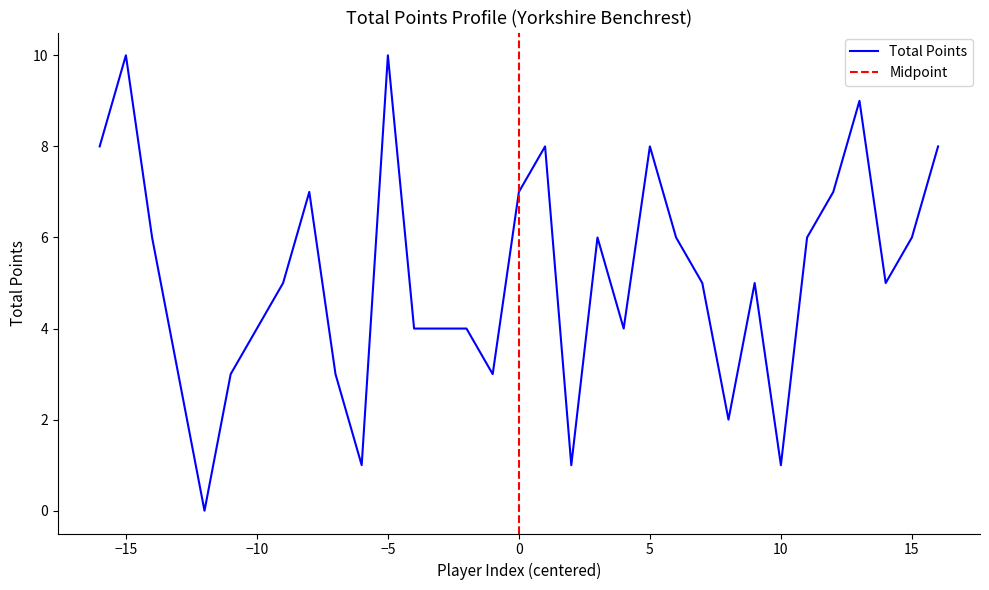

True or false: Total Points has a value of 13 at 0.

False